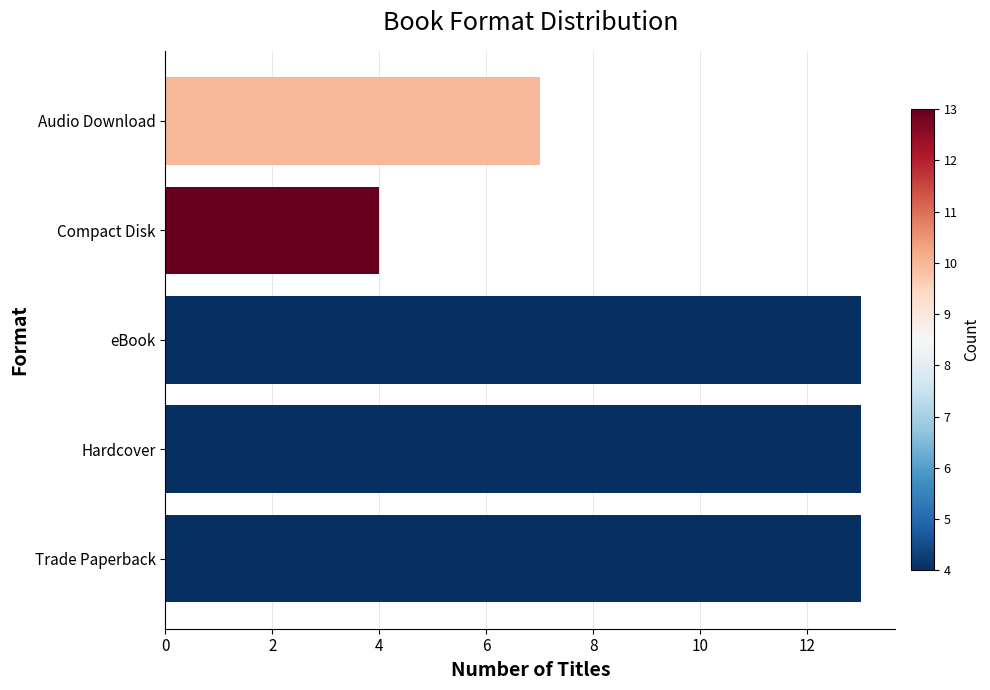

What is the difference between the maximum and minimum values?

9